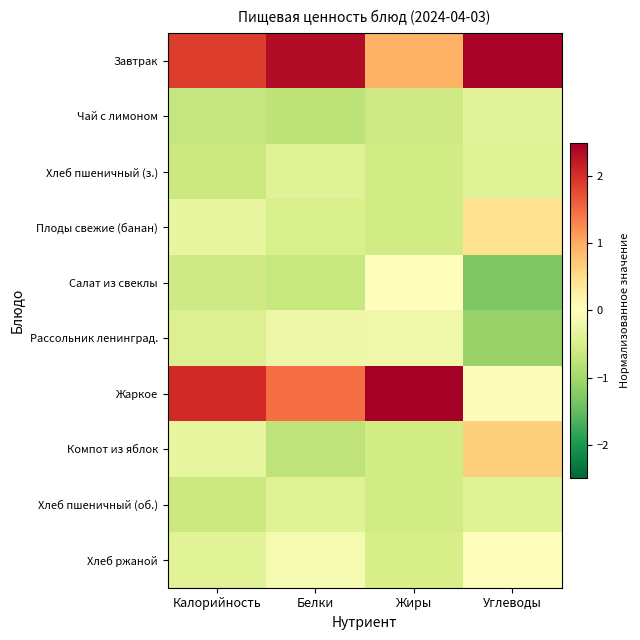

What is the minimum value shown in the chart?

-1.3